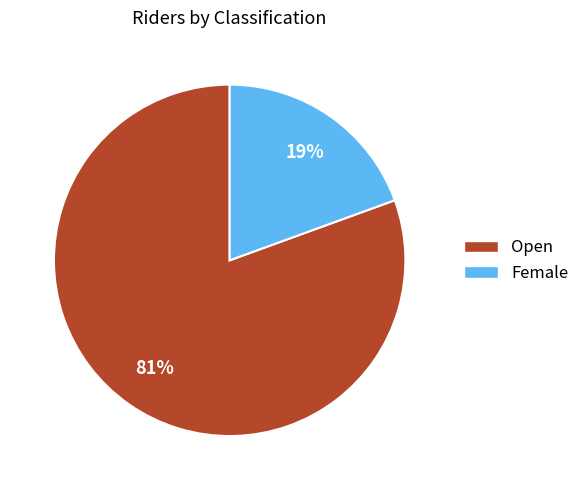

To the nearest percent, what is the combined percentage of Open and Female?

100%